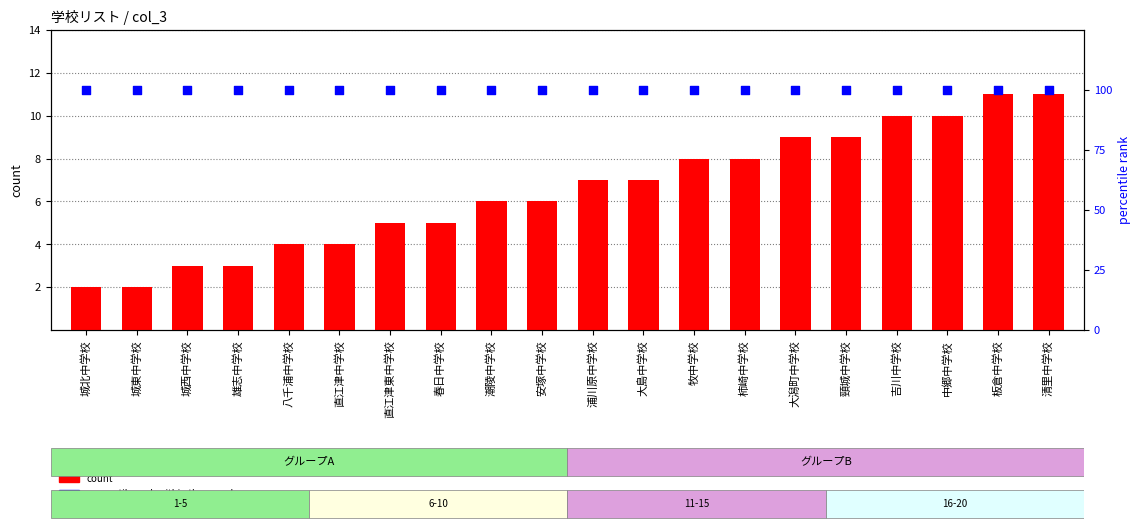

Is the value of count at 清里中学校 greater than the value of percentile rank within the sample at 清里中学校?

No